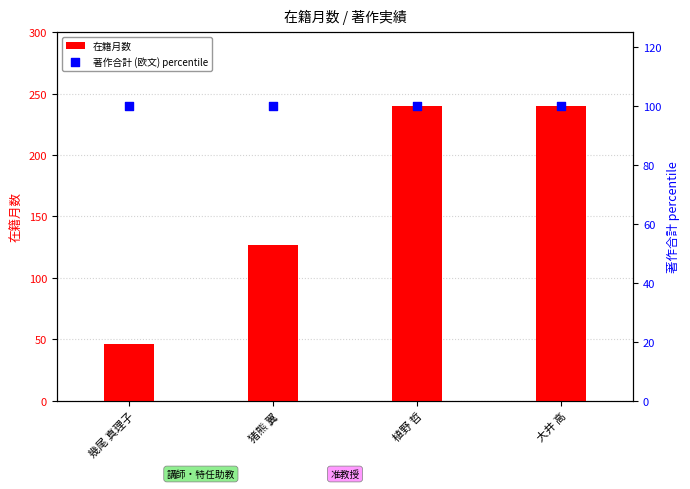

Which series has the largest total across all categories?

在籍月数